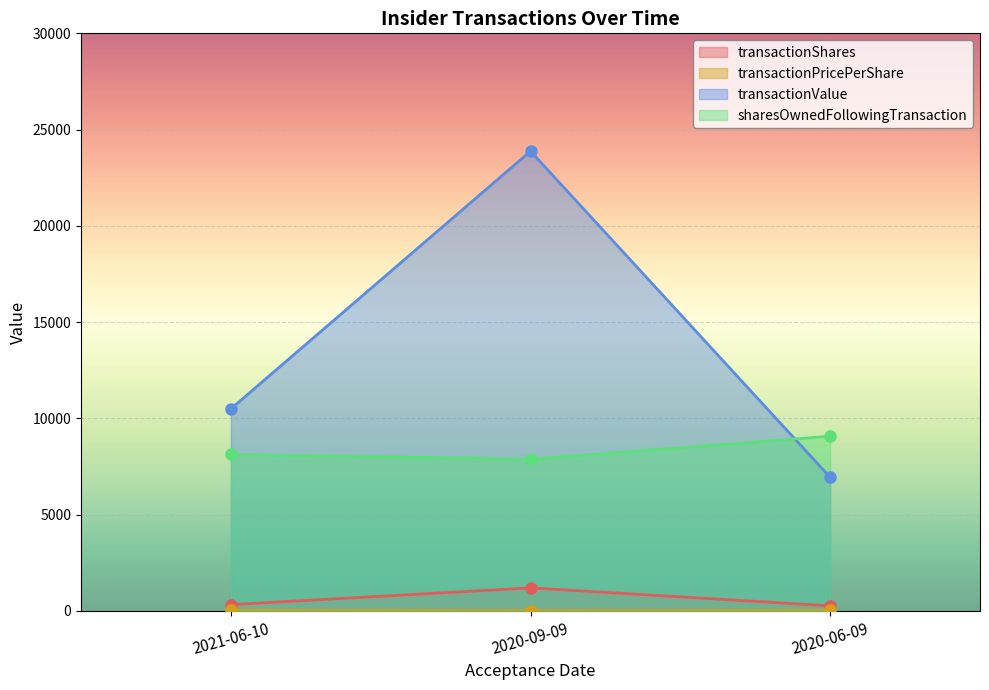

At which label does transactionPricePerShare reach its peak?

2021-06-10